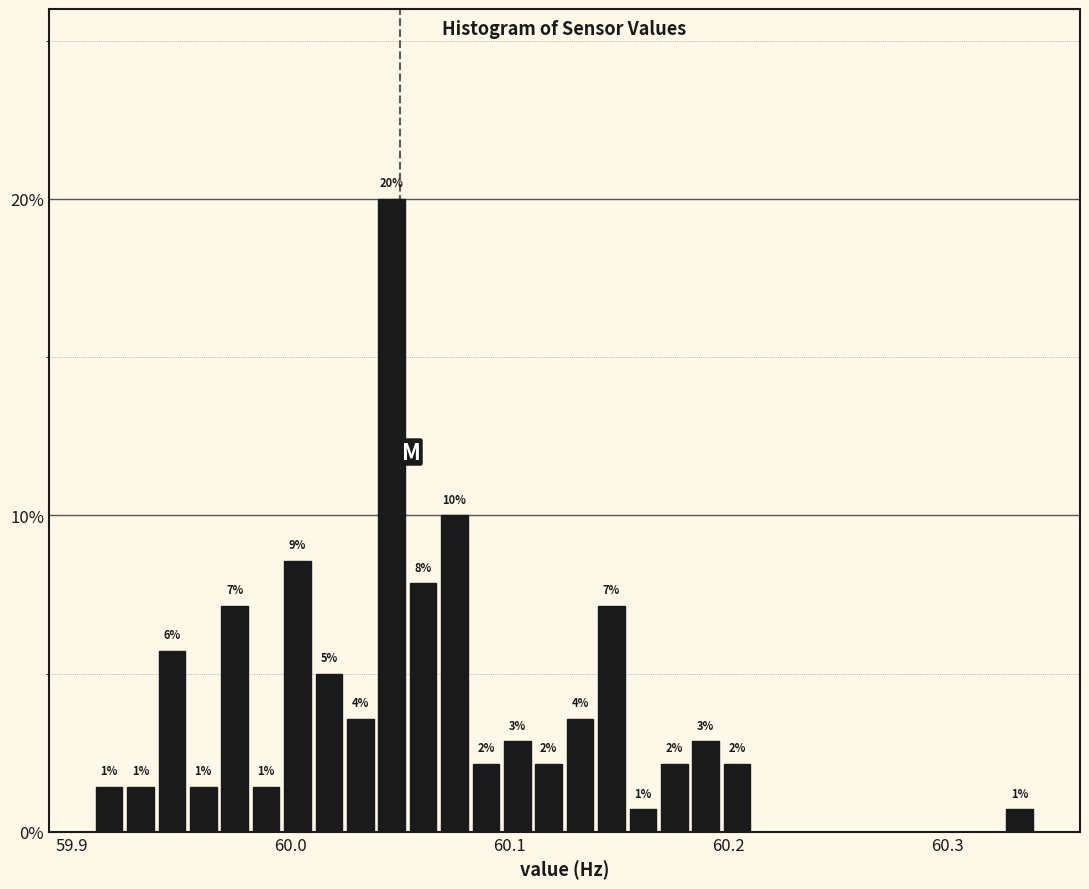

Around what value on the x-axis is the tallest bar? Give the approximate position of its centre, as read against the axis.

60.05